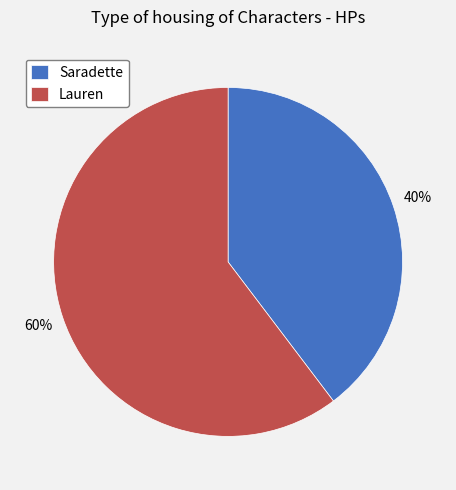

What percentage is the Saradette slice, to the nearest percent?

40%